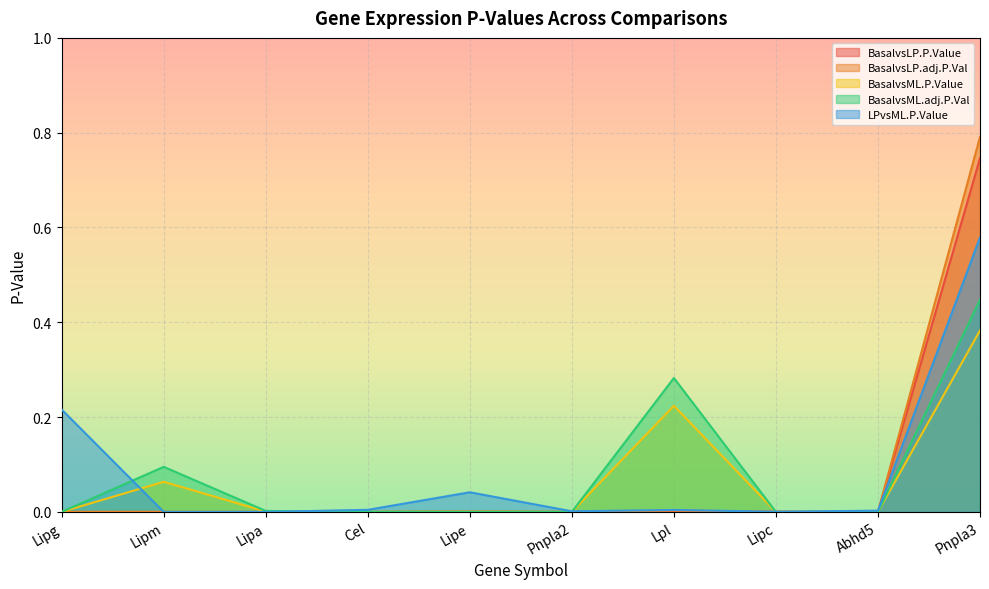

Where is BasalvsLP.P.Value nearest to the value 0?

Pnpla2